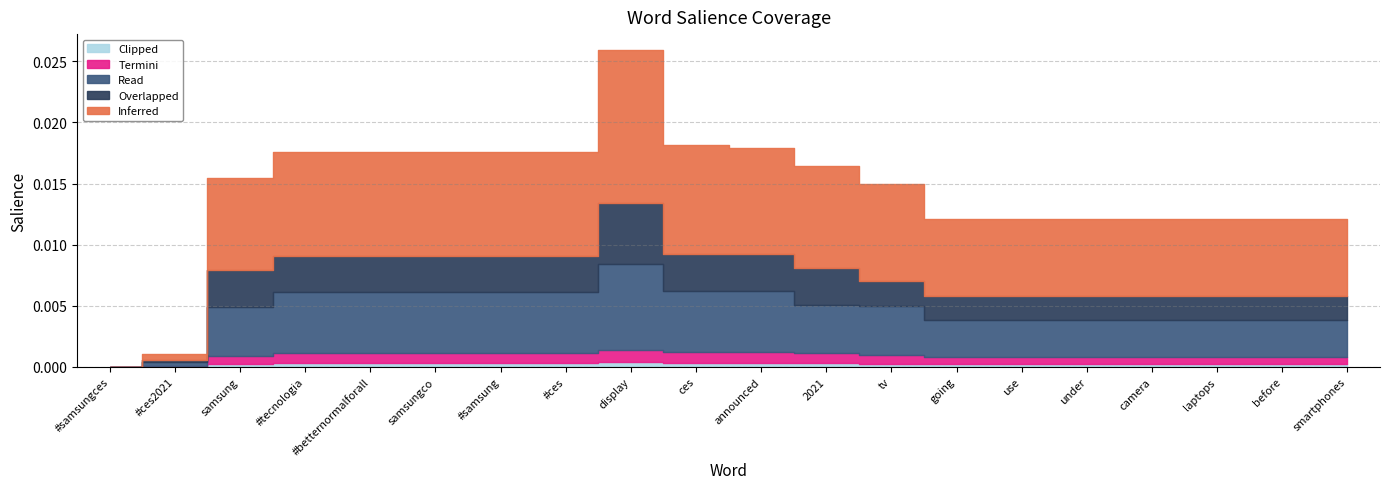

How many lines are shown in the chart?

5